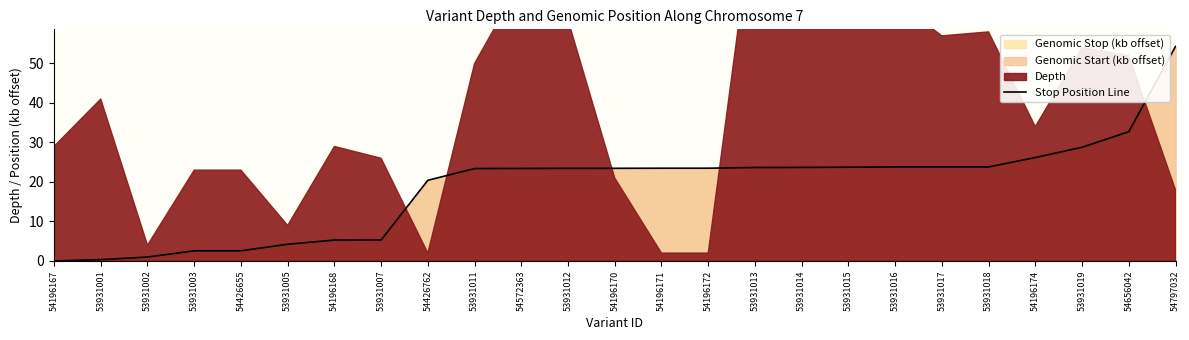

The chart shows a value of 20.4 at 54426762. True or false?

True